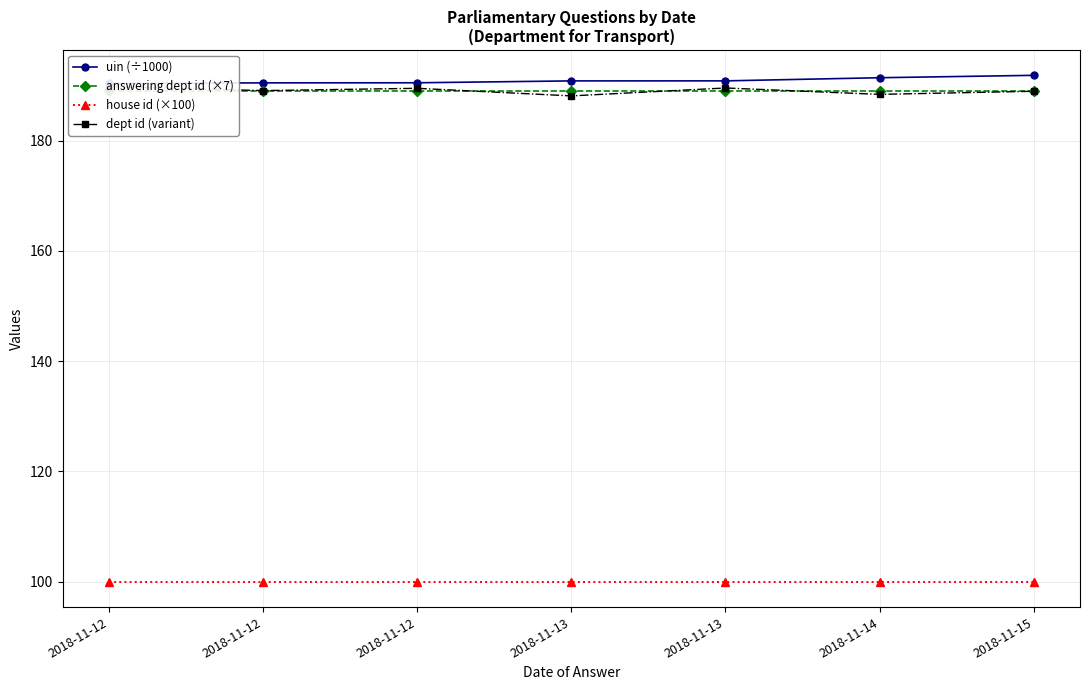

What are all the series names shown in the legend?

uin (÷1000), answering dept id (×7), house id (×100), dept id (variant)